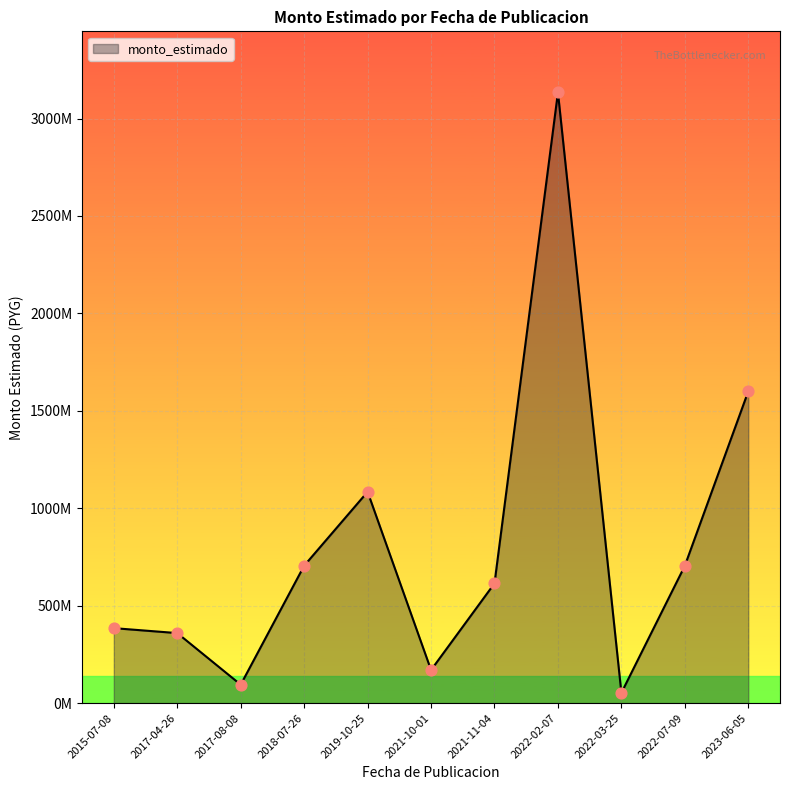

Approximately how many times larger is the value at 2021-10-01 compared to 2021-11-04?

0.3